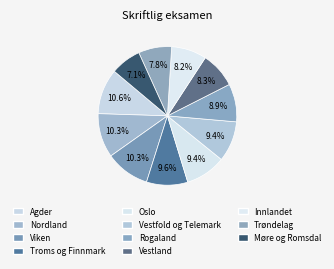

What is the total percentage of Trøndelag and Rogaland?

16.6%